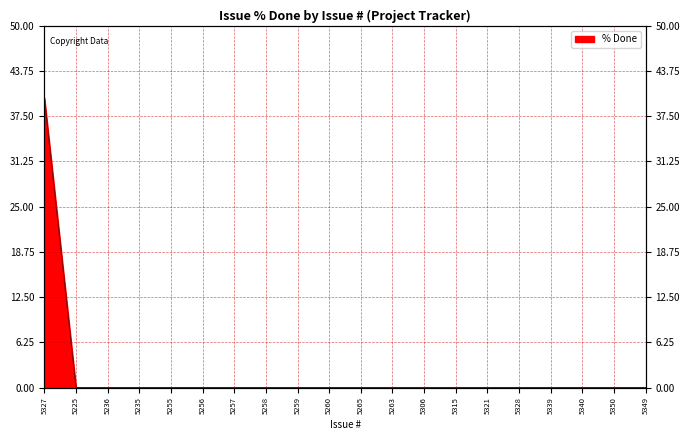

How many lines are shown in the chart?

1